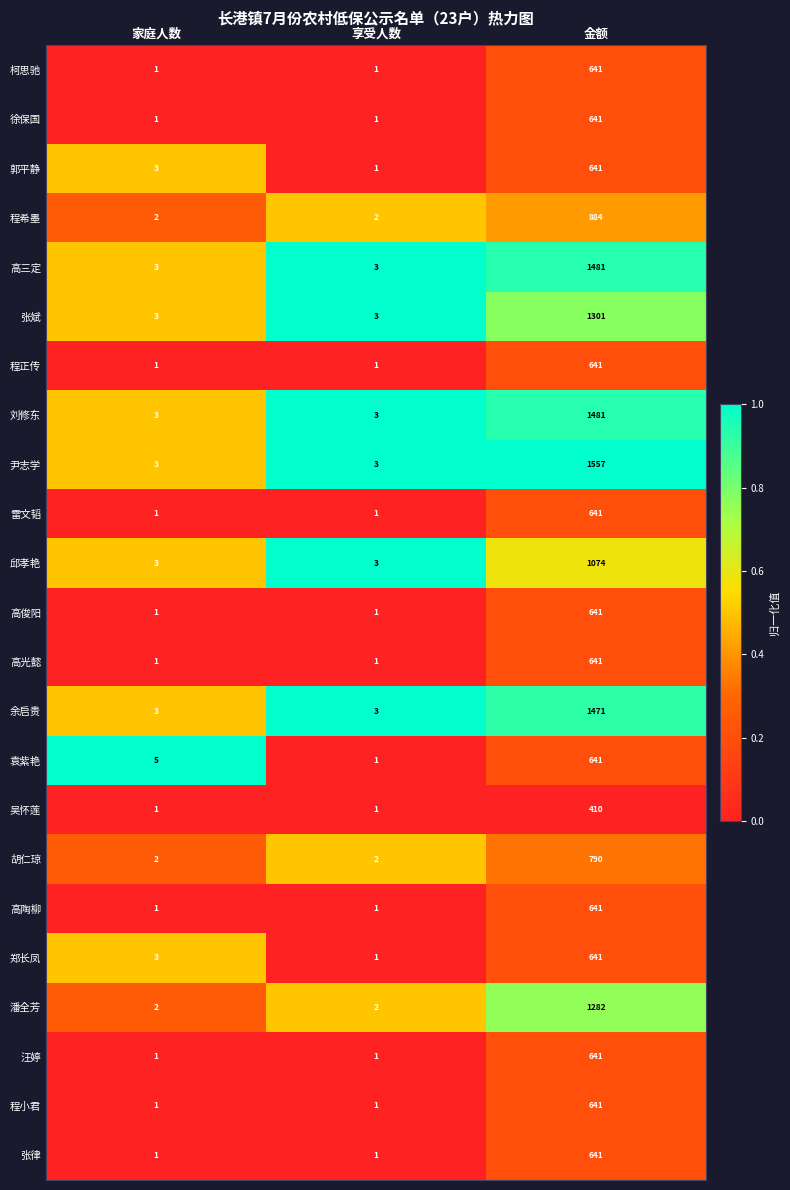

The 袁紫艳 series shows 7 at 家庭人数. True or false?

False